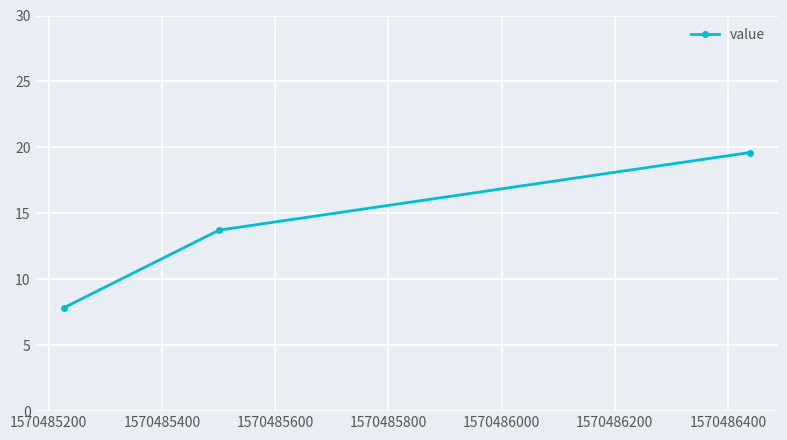

Does the chart display data point markers on the line(s)?

Yes